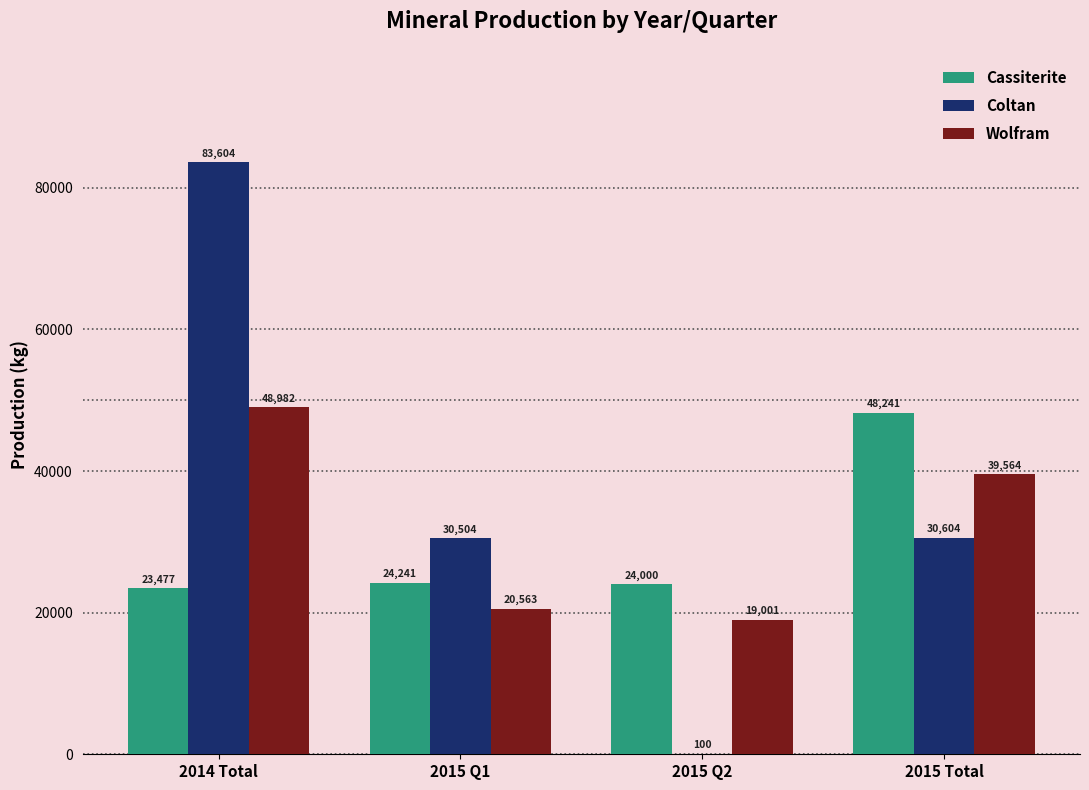

Which series changed the most between 2014 Total and 2015 Total?

Coltan